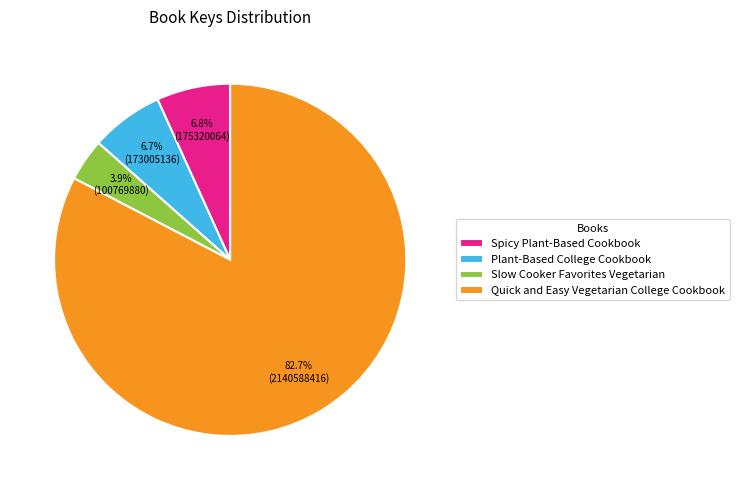

How many segments does this pie chart have?

4